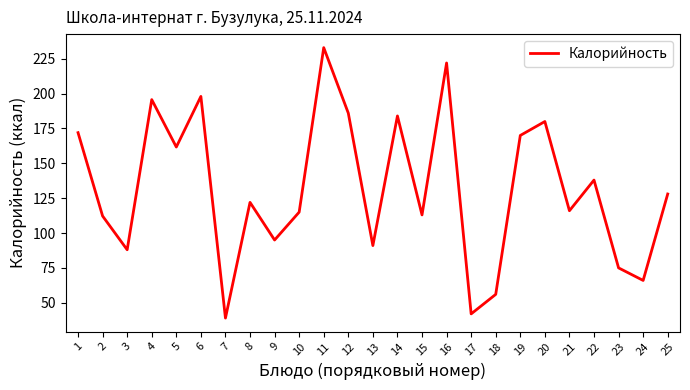

Between 23 and 10, which is larger?

10